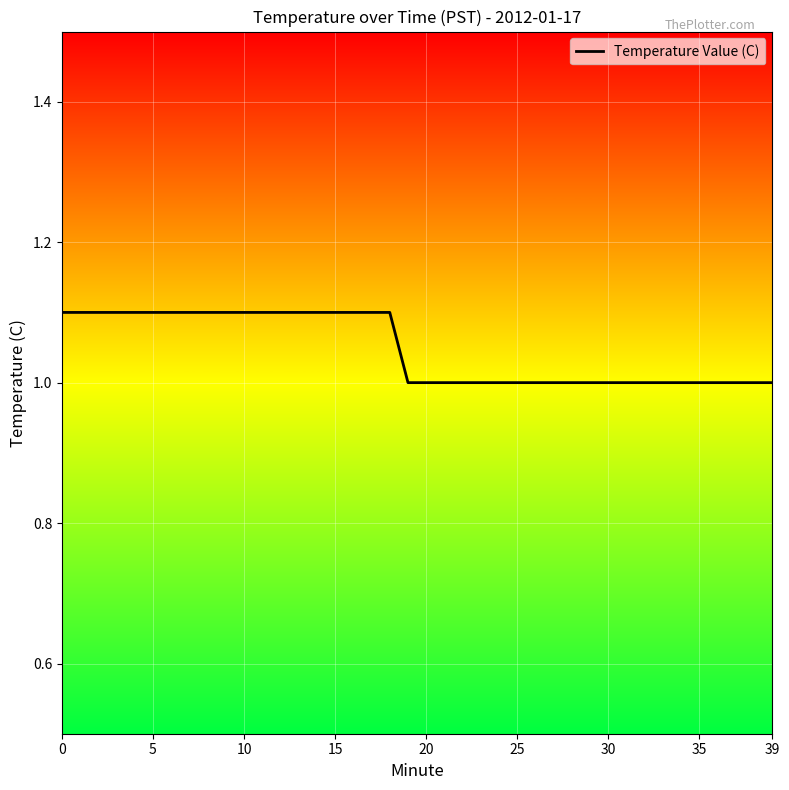

Reading left to right, extract all data points from this chart.

1.1	1.1	1.1	1.1	1.1	1.1	1.1	1.1	1.1	1.1	1.1	1.1	1.1	1.1	1.1	1.1	1.1	1.1	1.1	1.0	1.0	1.0	1.0	1.0	1.0	1.0	1.0	1.0	1.0	1.0	1.0	1.0	1.0	1.0	1.0	1.0	1.0	1.0	1.0	1.0